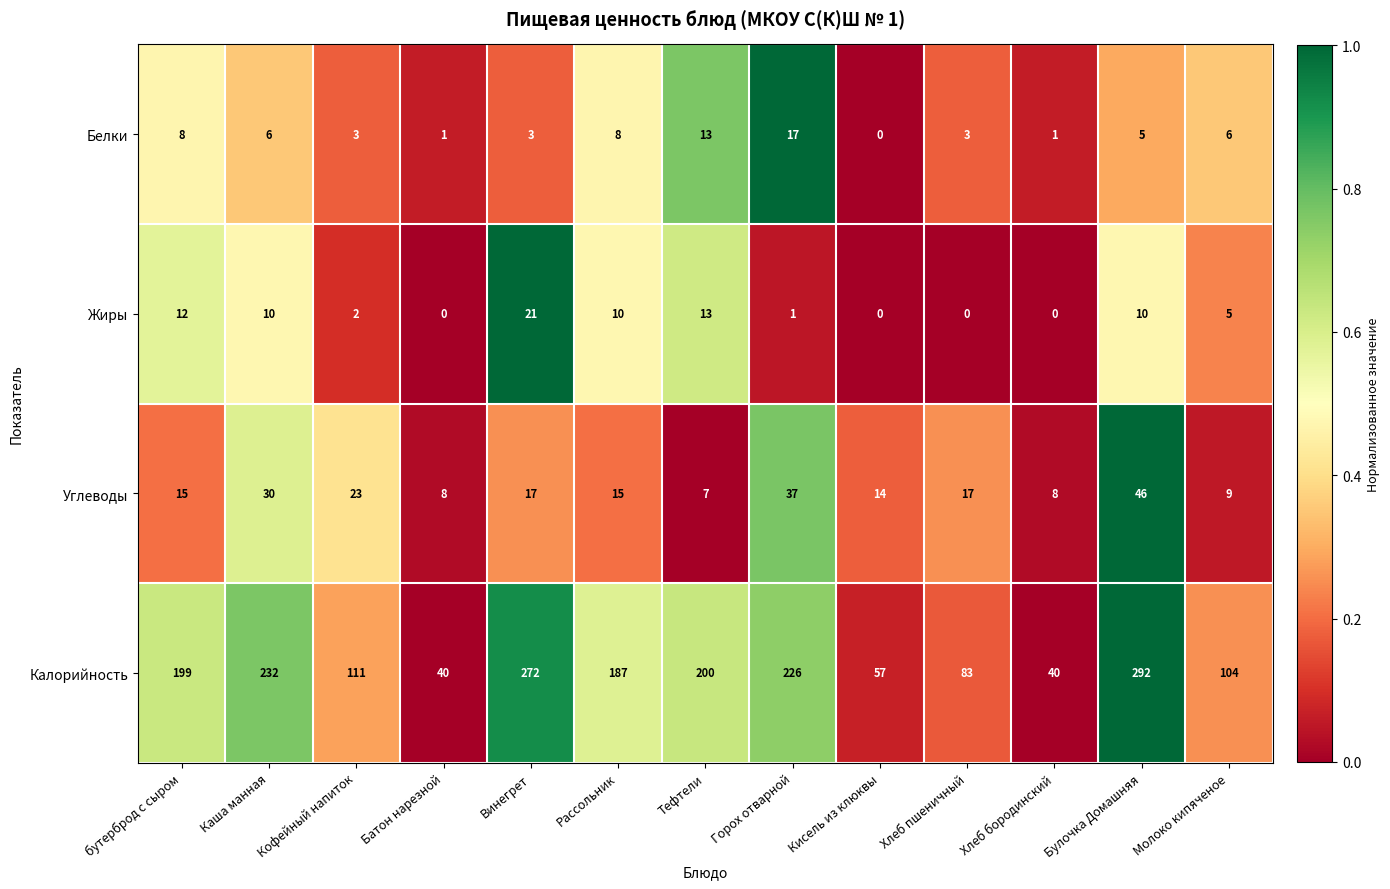

Count the Белки values in the range 3 to 8.

8